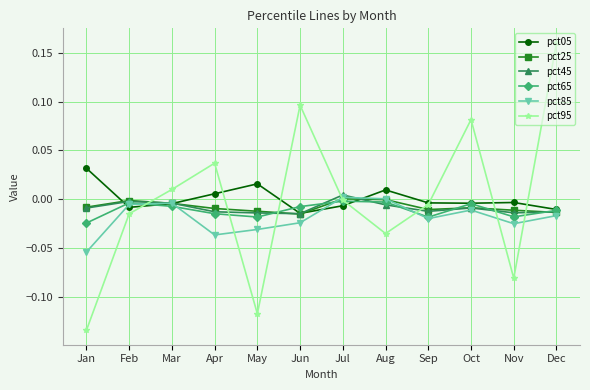

Which series changed the most between Jun and Dec?

pct95